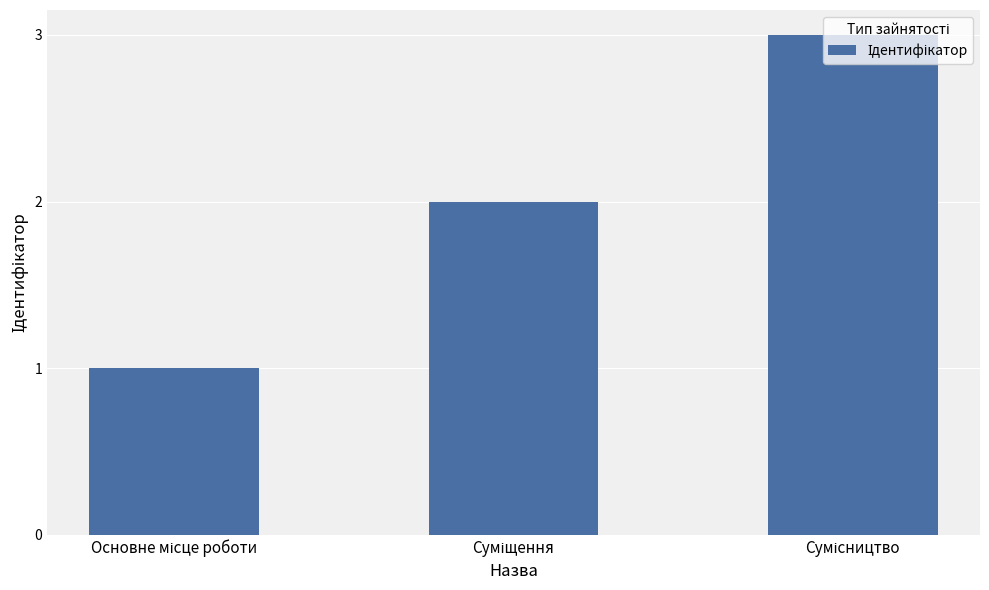

What is the maximum value shown in the chart?

3